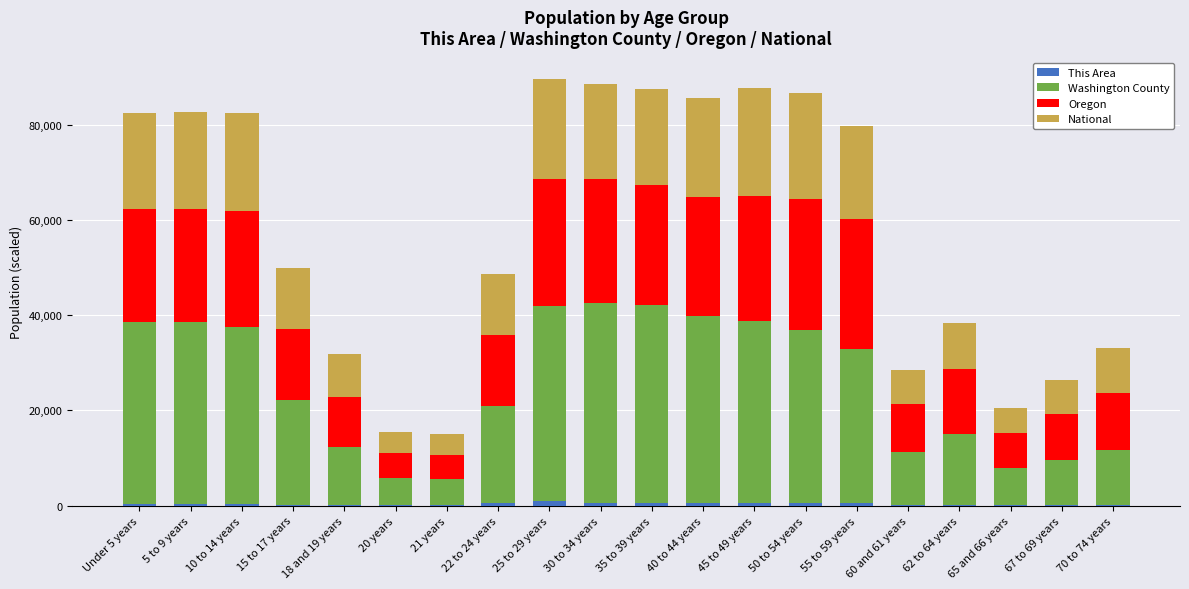

What is the difference between the second highest and minimum values in the This Area series?

590.0